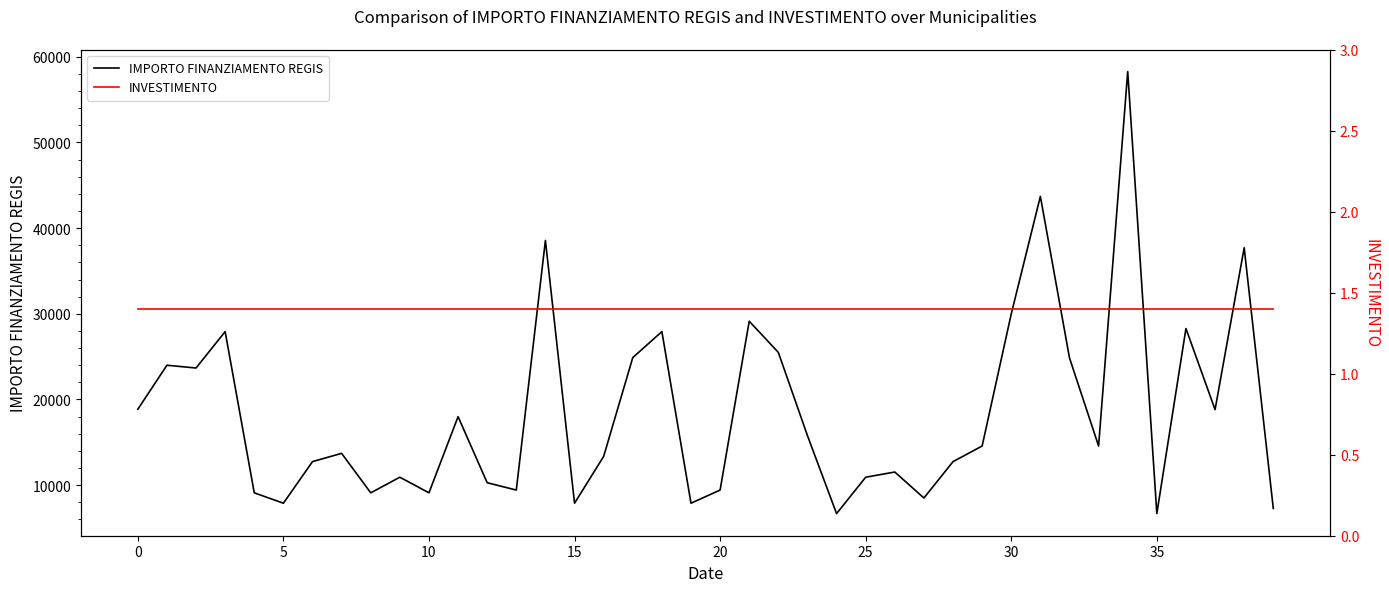

At which category is the sum across all series the highest?

34